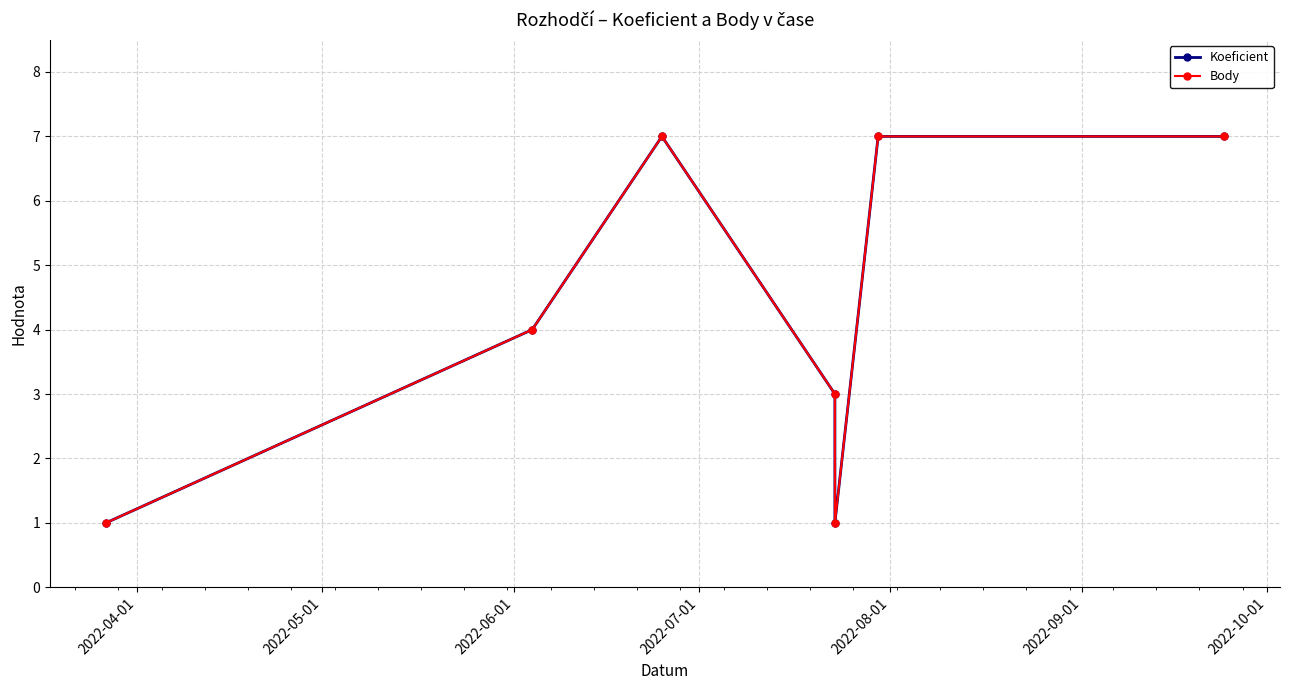

Reading left to right, list all the values displayed in this chart.

Koeficient: 1	4	7	3	1	7	7
Body: 1	4	7	3	1	7	7